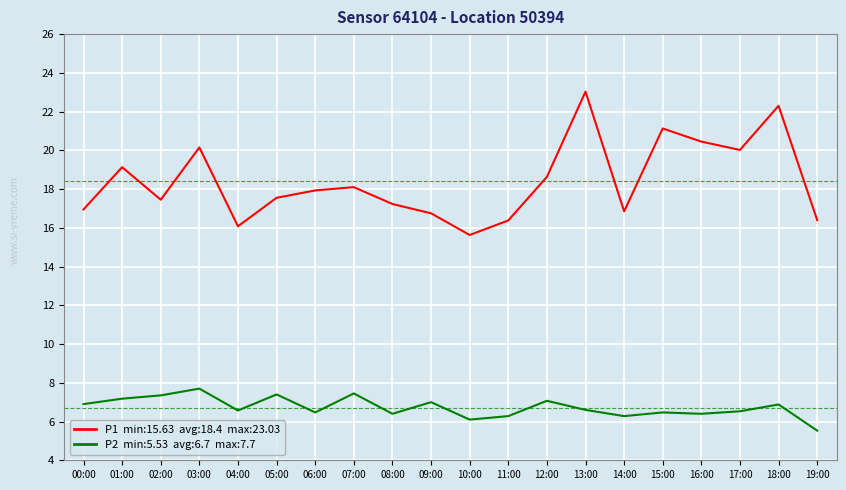

What is the total value across all series at 12:00?

25.7